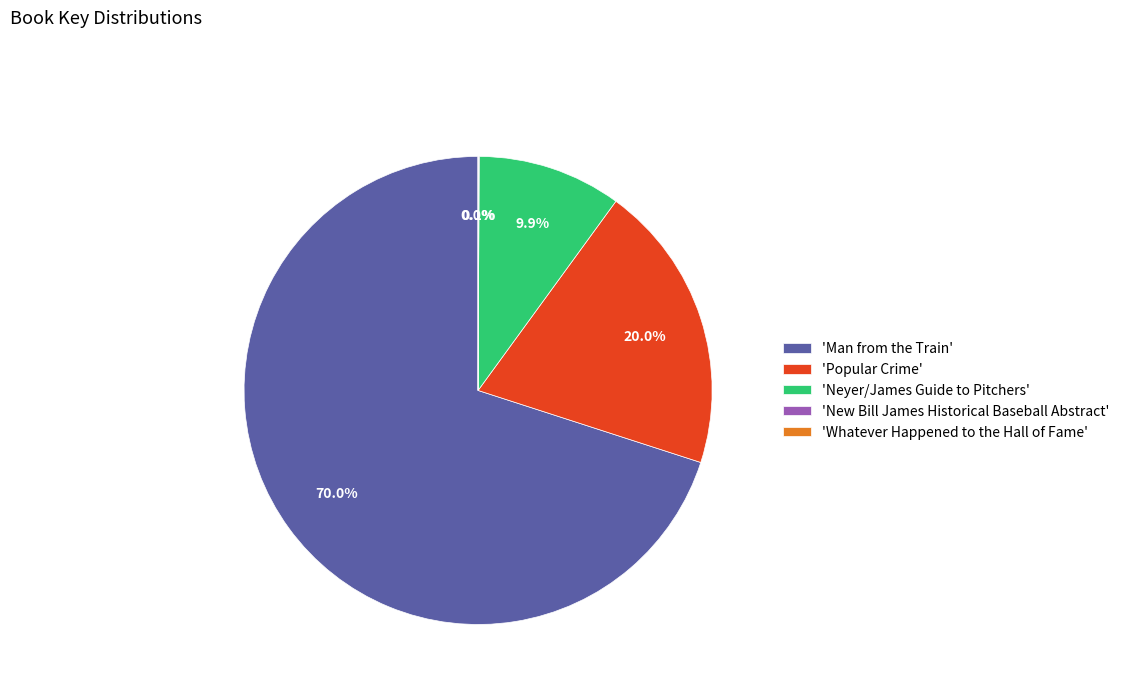

Does any single category account for the majority?

Yes